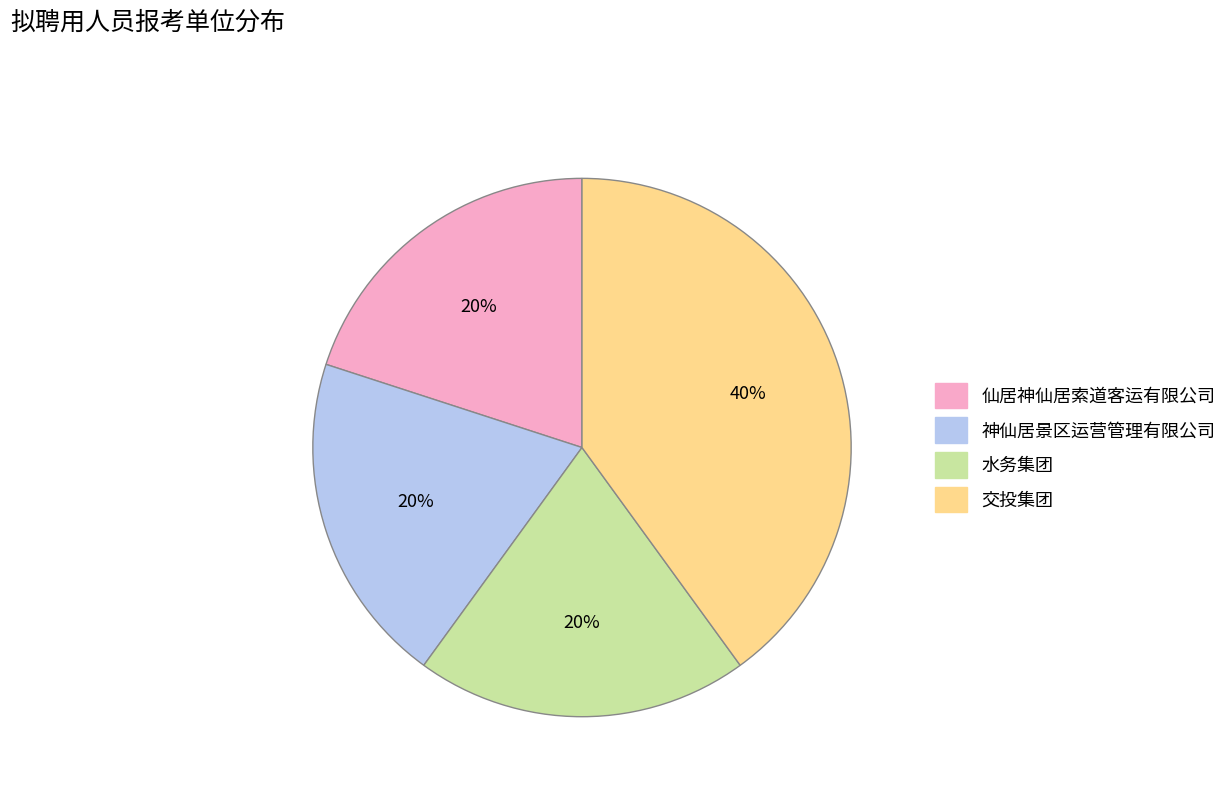

What is the largest slice in the pie chart?

交投集团